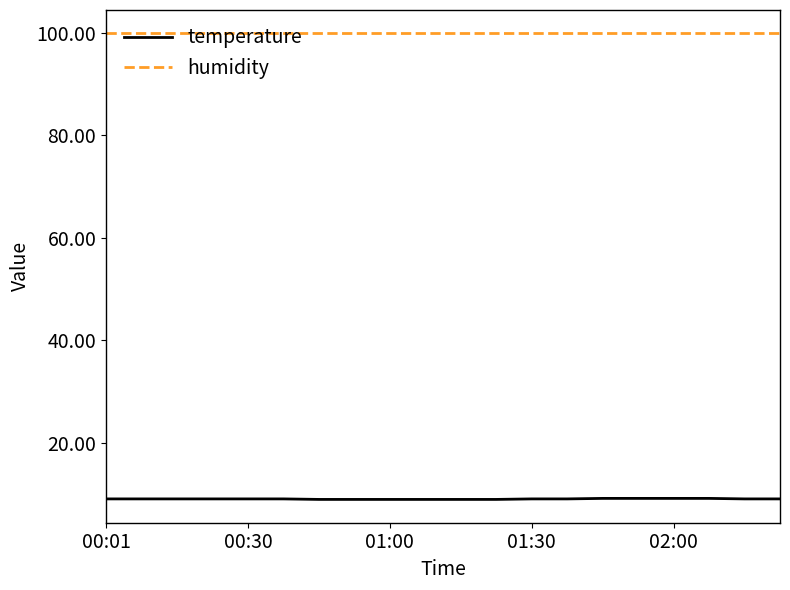

Rank the series by their average value, from highest to lowest.

humidity, temperature